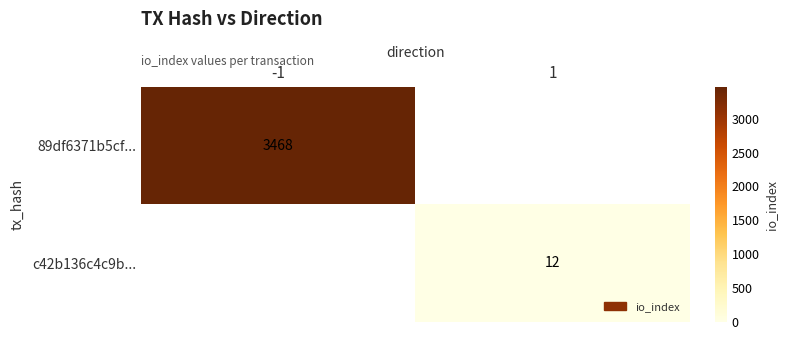

True or false: c42b136c4c9b... has a value of 7 at 1.

False